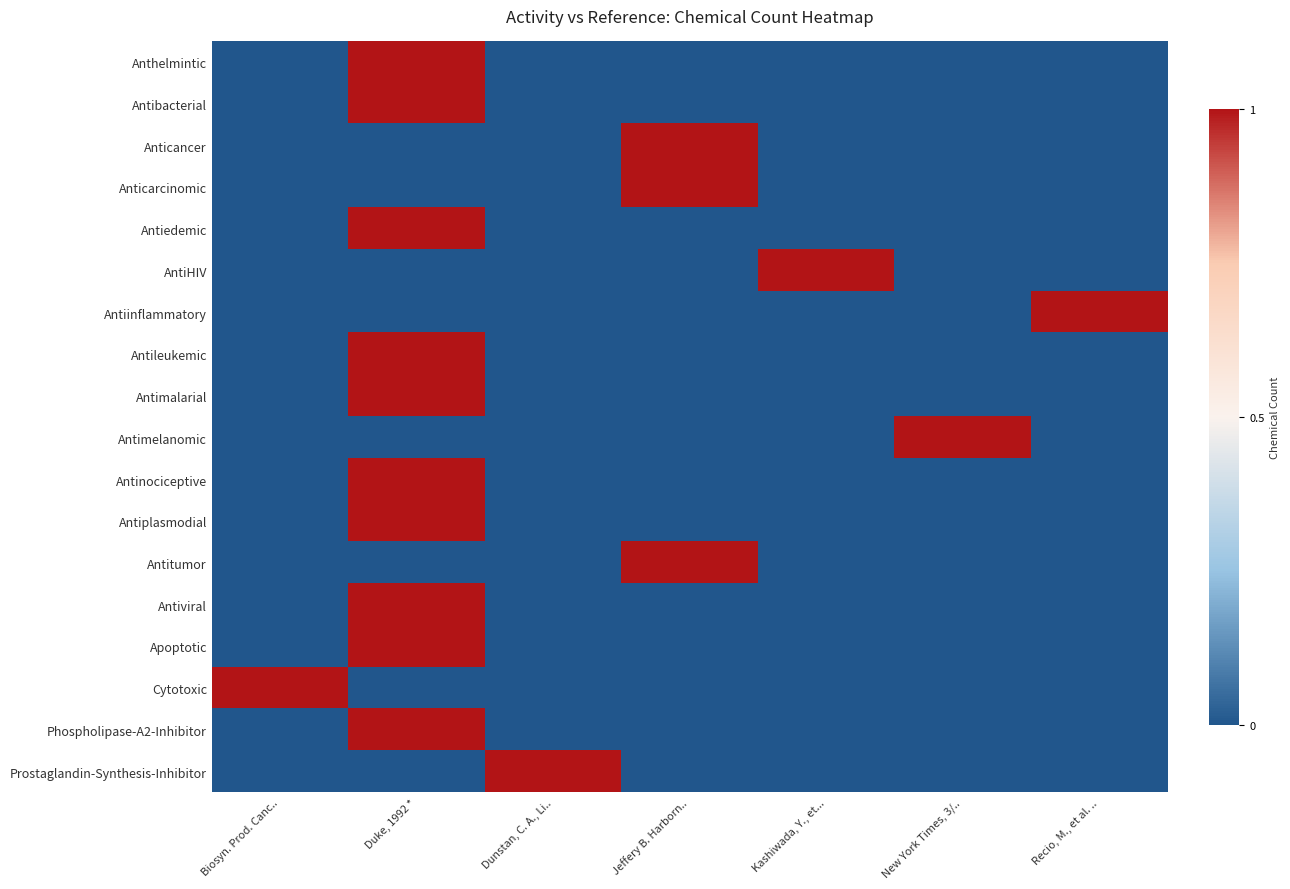

Reading left to right, extract all data points from this chart.

Anthelmintic: Biosyn. Prod. Canc..=0	Duke, 1992 *=1	Dunstan, C. A., Li..=0	Jeffery B. Harborn..=0	Kashiwada, Y., et...=0	New York Times, 3/..=0	Recio, M., et al. ..=0
Antibacterial: Biosyn. Prod. Canc..=0	Duke, 1992 *=1	Dunstan, C. A., Li..=0	Jeffery B. Harborn..=0	Kashiwada, Y., et...=0	New York Times, 3/..=0	Recio, M., et al. ..=0
Anticancer: Biosyn. Prod. Canc..=0	Duke, 1992 *=0	Dunstan, C. A., Li..=0	Jeffery B. Harborn..=1	Kashiwada, Y., et...=0	New York Times, 3/..=0	Recio, M., et al. ..=0
Anticarcinomic: Biosyn. Prod. Canc..=0	Duke, 1992 *=0	Dunstan, C. A., Li..=0	Jeffery B. Harborn..=1	Kashiwada, Y., et...=0	New York Times, 3/..=0	Recio, M., et al. ..=0
Antiedemic: Biosyn. Prod. Canc..=0	Duke, 1992 *=1	Dunstan, C. A., Li..=0	Jeffery B. Harborn..=0	Kashiwada, Y., et...=0	New York Times, 3/..=0	Recio, M., et al. ..=0
AntiHIV: Biosyn. Prod. Canc..=0	Duke, 1992 *=0	Dunstan, C. A., Li..=0	Jeffery B. Harborn..=0	Kashiwada, Y., et...=1	New York Times, 3/..=0	Recio, M., et al. ..=0
Antiinflammatory: Biosyn. Prod. Canc..=0	Duke, 1992 *=0	Dunstan, C. A., Li..=0	Jeffery B. Harborn..=0	Kashiwada, Y., et...=0	New York Times, 3/..=0	Recio, M., et al. ..=1
Antileukemic: Biosyn. Prod. Canc..=0	Duke, 1992 *=1	Dunstan, C. A., Li..=0	Jeffery B. Harborn..=0	Kashiwada, Y., et...=0	New York Times, 3/..=0	Recio, M., et al. ..=0
Antimalarial: Biosyn. Prod. Canc..=0	Duke, 1992 *=1	Dunstan, C. A., Li..=0	Jeffery B. Harborn..=0	Kashiwada, Y., et...=0	New York Times, 3/..=0	Recio, M., et al. ..=0
Antimelanomic: Biosyn. Prod. Canc..=0	Duke, 1992 *=0	Dunstan, C. A., Li..=0	Jeffery B. Harborn..=0	Kashiwada, Y., et...=0	New York Times, 3/..=1	Recio, M., et al. ..=0
Antinociceptive: Biosyn. Prod. Canc..=0	Duke, 1992 *=1	Dunstan, C. A., Li..=0	Jeffery B. Harborn..=0	Kashiwada, Y., et...=0	New York Times, 3/..=0	Recio, M., et al. ..=0
Antiplasmodial: Biosyn. Prod. Canc..=0	Duke, 1992 *=1	Dunstan, C. A., Li..=0	Jeffery B. Harborn..=0	Kashiwada, Y., et...=0	New York Times, 3/..=0	Recio, M., et al. ..=0
Antitumor: Biosyn. Prod. Canc..=0	Duke, 1992 *=0	Dunstan, C. A., Li..=0	Jeffery B. Harborn..=1	Kashiwada, Y., et...=0	New York Times, 3/..=0	Recio, M., et al. ..=0
Antiviral: Biosyn. Prod. Canc..=0	Duke, 1992 *=1	Dunstan, C. A., Li..=0	Jeffery B. Harborn..=0	Kashiwada, Y., et...=0	New York Times, 3/..=0	Recio, M., et al. ..=0
Apoptotic: Biosyn. Prod. Canc..=0	Duke, 1992 *=1	Dunstan, C. A., Li..=0	Jeffery B. Harborn..=0	Kashiwada, Y., et...=0	New York Times, 3/..=0	Recio, M., et al. ..=0
Cytotoxic: Biosyn. Prod. Canc..=1	Duke, 1992 *=0	Dunstan, C. A., Li..=0	Jeffery B. Harborn..=0	Kashiwada, Y., et...=0	New York Times, 3/..=0	Recio, M., et al. ..=0
Phospholipase-A2-Inhibitor: Biosyn. Prod. Canc..=0	Duke, 1992 *=1	Dunstan, C. A., Li..=0	Jeffery B. Harborn..=0	Kashiwada, Y., et...=0	New York Times, 3/..=0	Recio, M., et al. ..=0
Prostaglandin-Synthesis-Inhibitor: Biosyn. Prod. Canc..=0	Duke, 1992 *=0	Dunstan, C. A., Li..=1	Jeffery B. Harborn..=0	Kashiwada, Y., et...=0	New York Times, 3/..=0	Recio, M., et al. ..=0